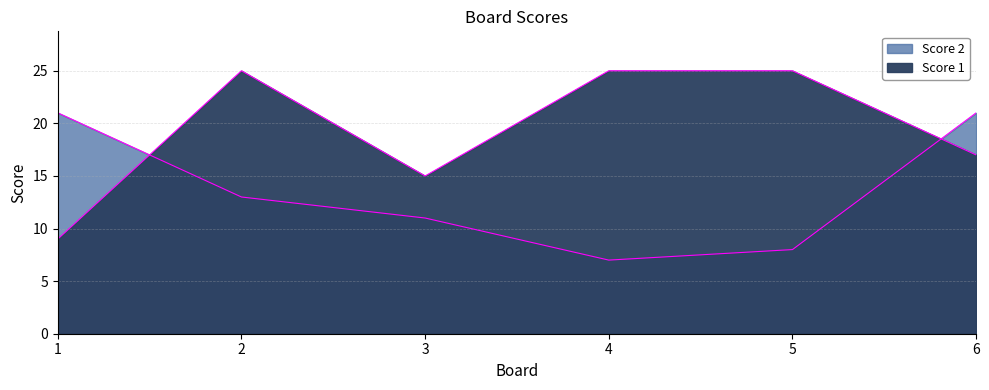

True or false: Score 1 and Score 2 intersect in this chart.

True